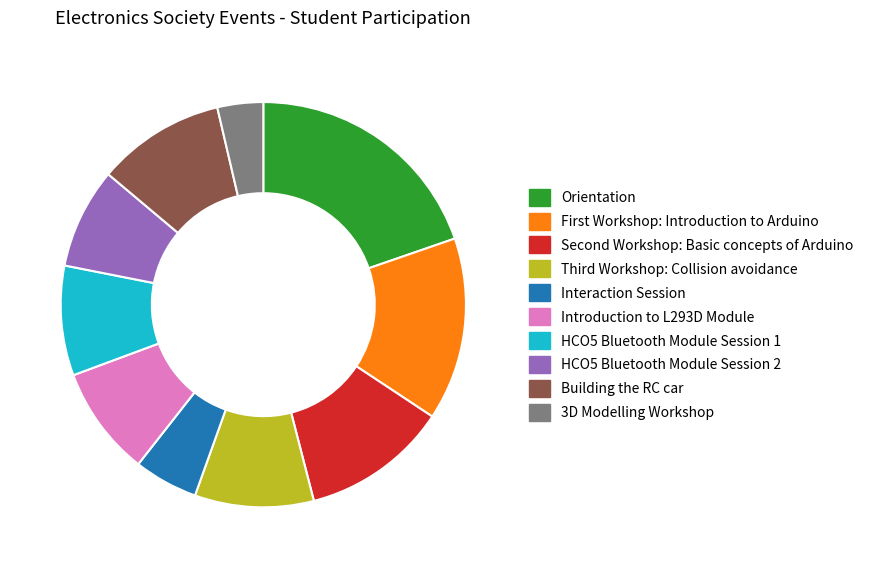

Which slice is the smallest?

3D Modelling Workshop